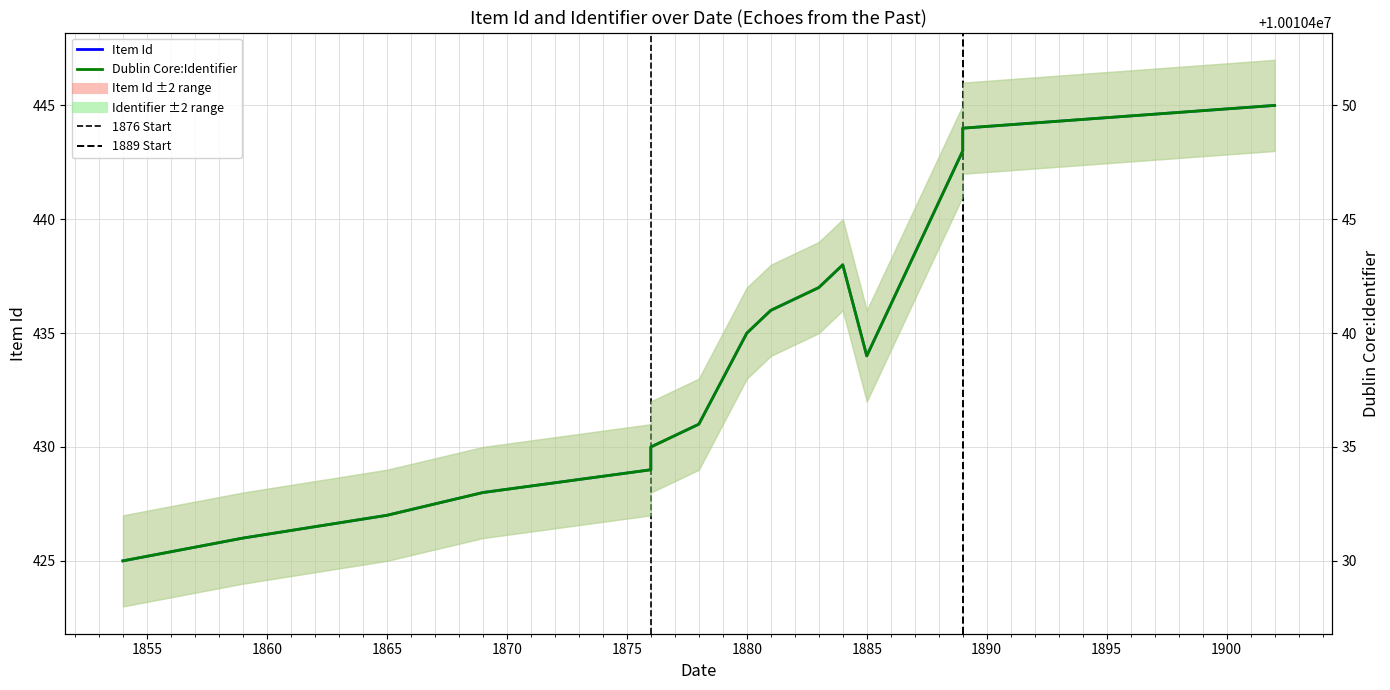

Rank the series by their average value, from highest to lowest.

Dublin Core:Identifier, Item Id